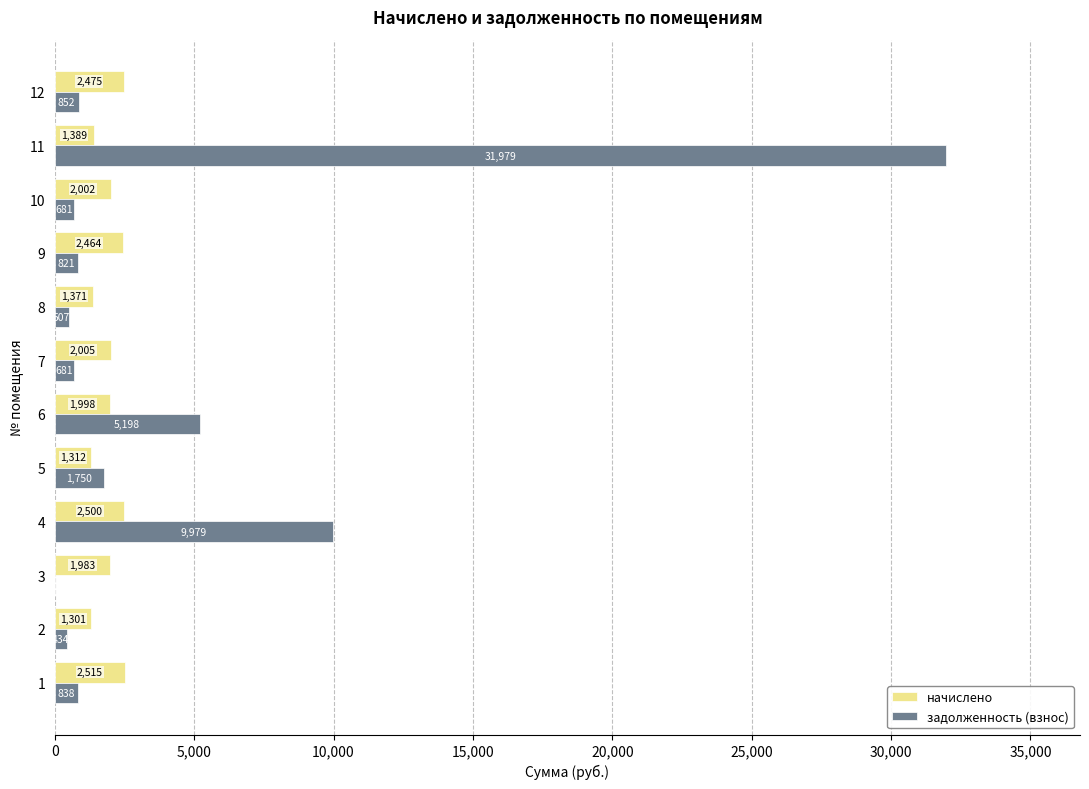

Which series changed the most between 1 and 7?

начислено